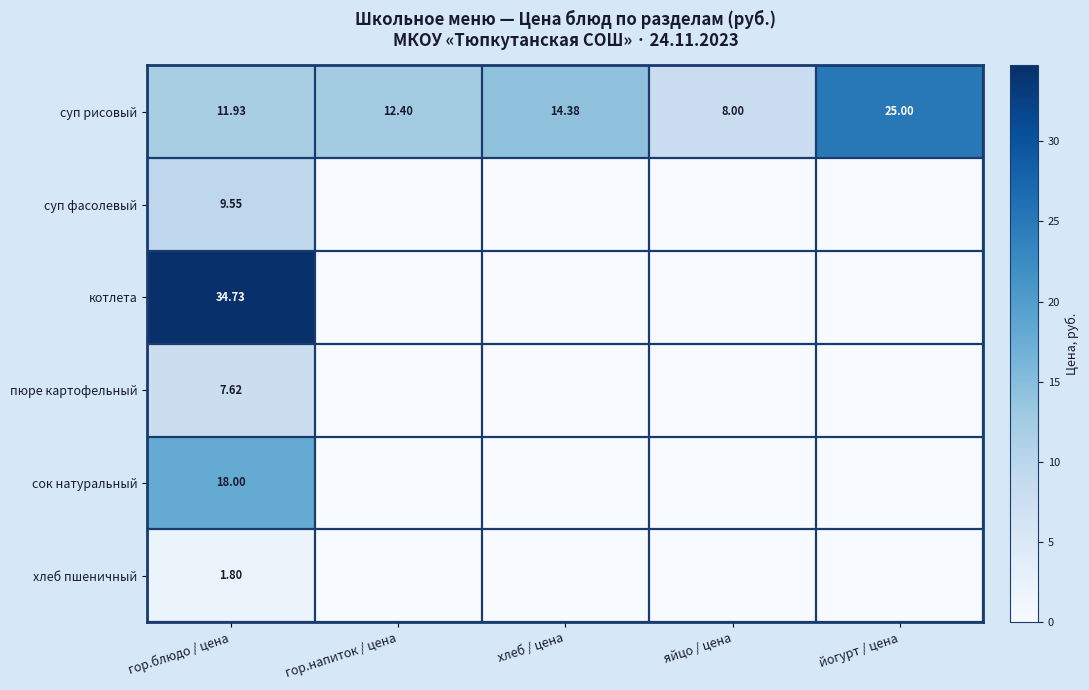

Where is суп рисовый nearest to the value 16?

хлеб / цена